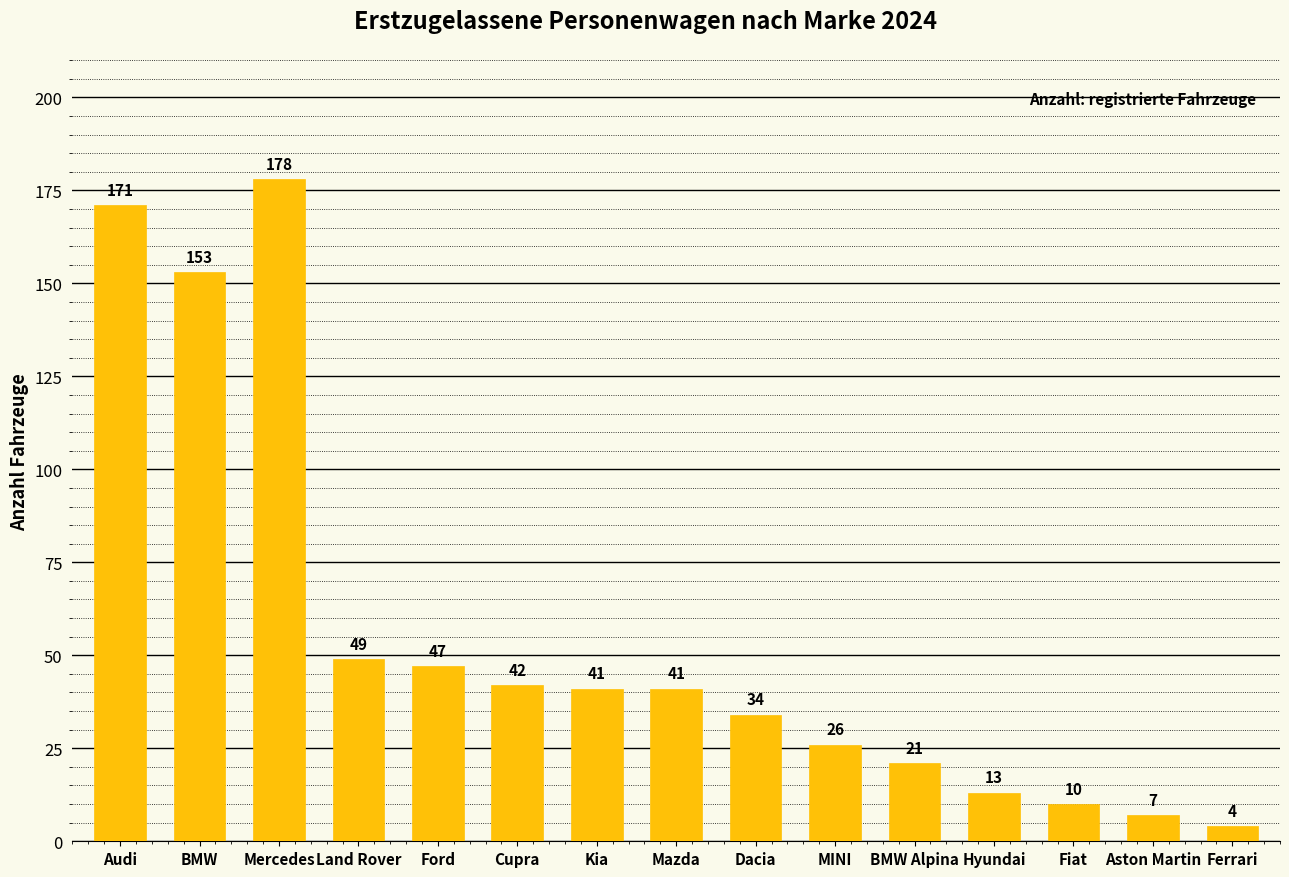

What is the difference between the second highest and minimum values?

167